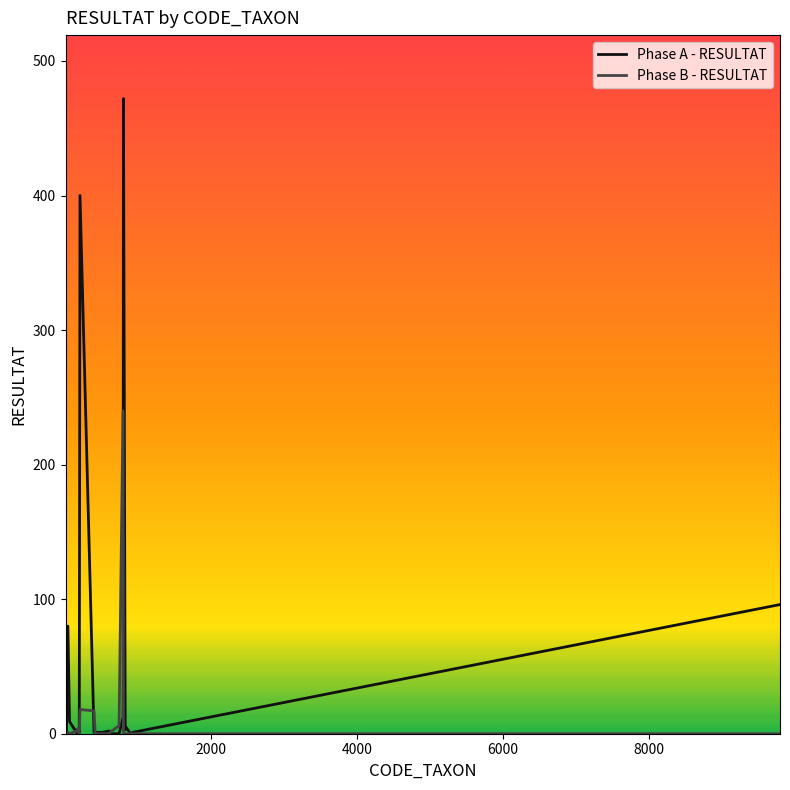

Which series has the largest total across all categories?

Phase A - RESULTAT